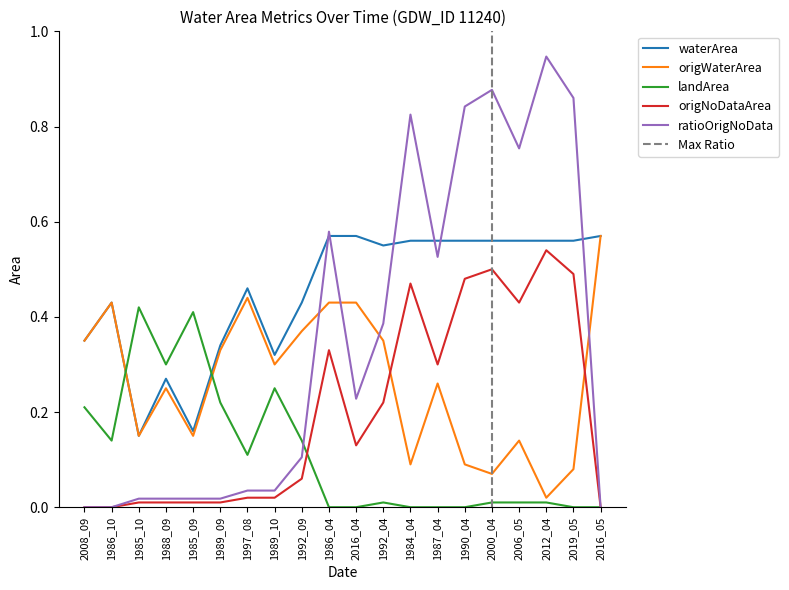

How many positive values does the origNoDataArea series have?

17